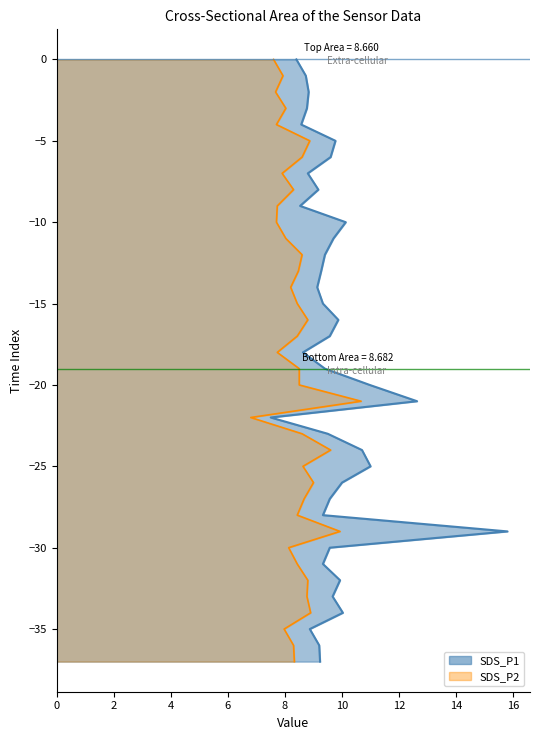

How many values in the SDS_P1_line series exceed -18?

18